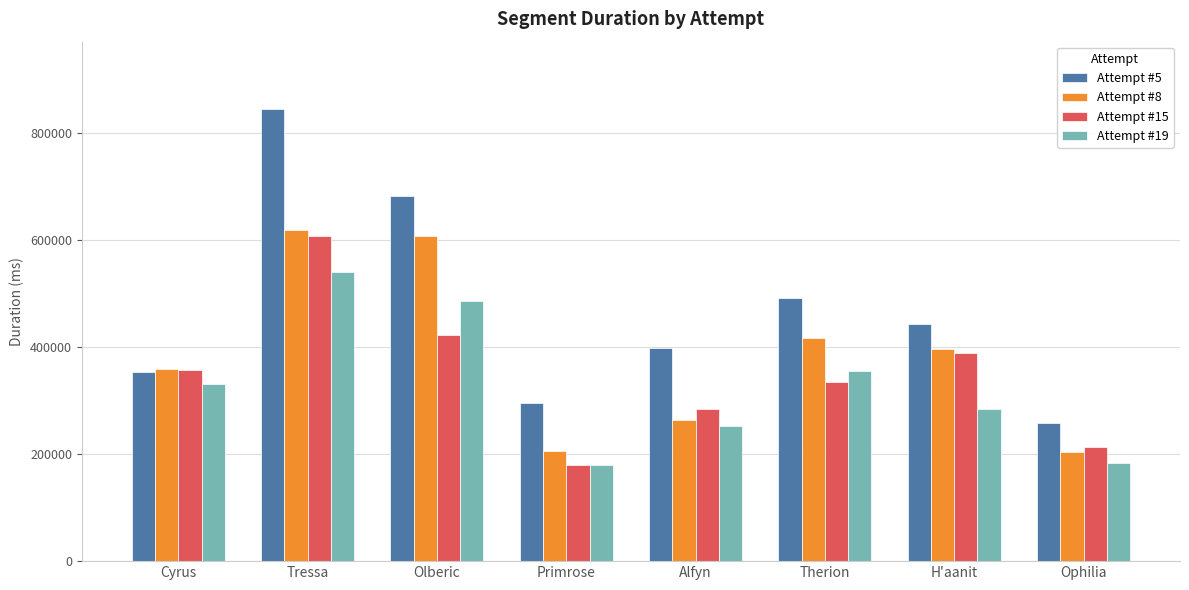

True or false: Attempt #8 has a value of 602049 at H'aanit.

False